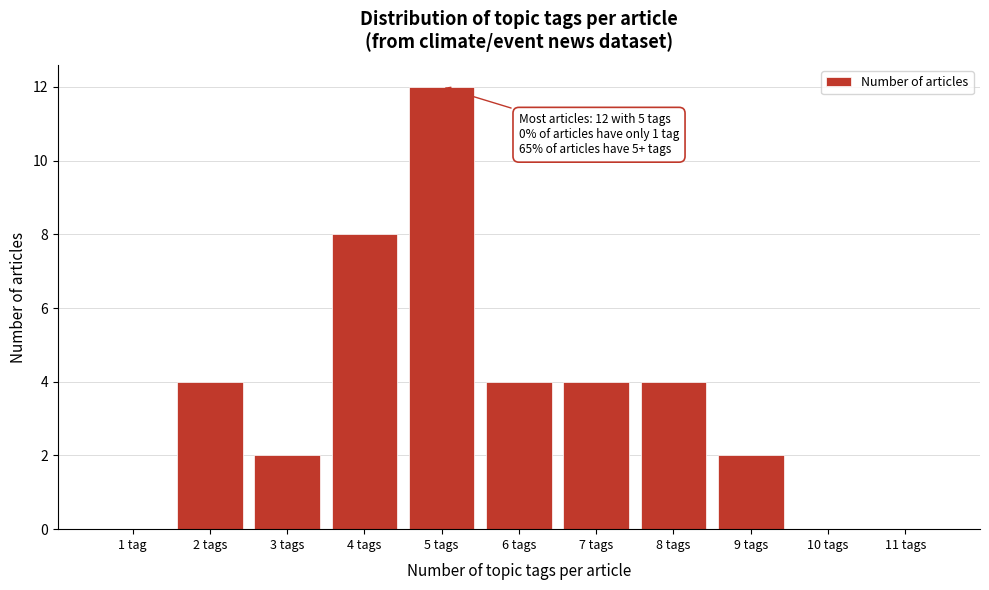

Reading right to left, transcribe all the data shown in this chart.

11 tags=0	10 tags=0	9 tags=2	8 tags=4	7 tags=4	6 tags=4	5 tags=12	4 tags=8	3 tags=2	2 tags=4	1 tag=0